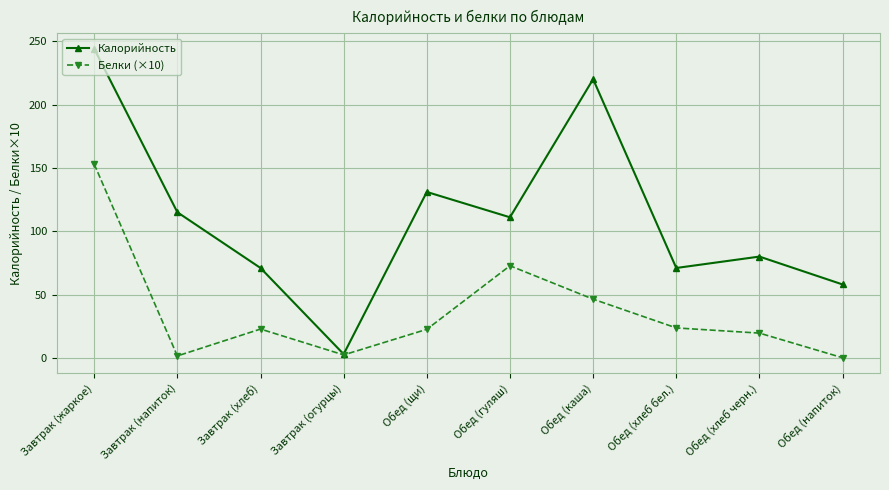

Which category has the lowest value in the Калорийность series?

Завтрак (огурцы)